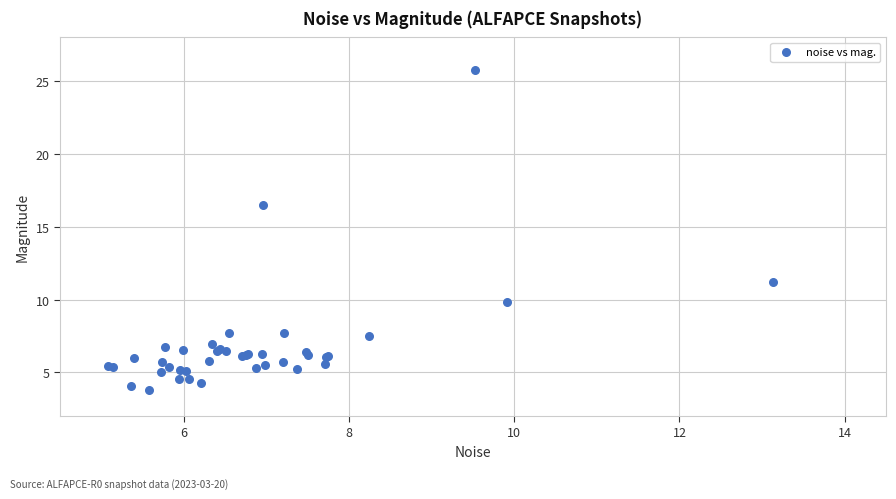

What Y value in the scatter plot is closest to 14?

16.5